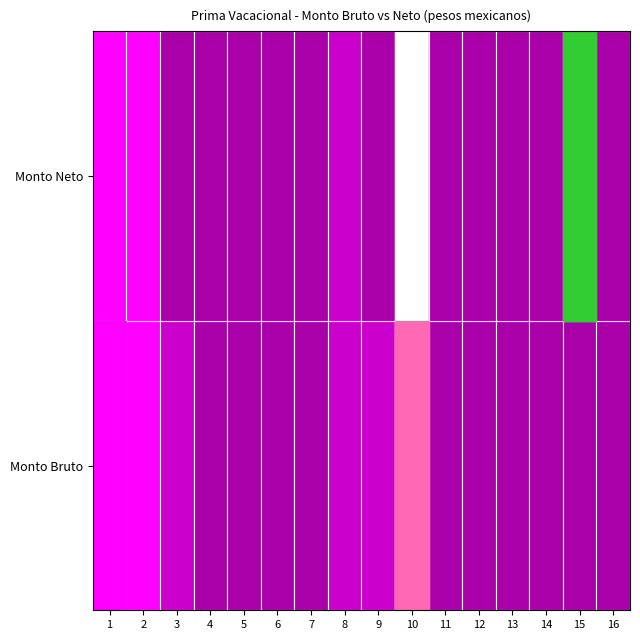

Reading left to right, list all the values displayed in this chart.

1: 7766.4	5029.7	2651.6	1890.1	1480.0	1605.9	1075.0	3095.3	2476.3	0.0	1090.7	1145.3	1090.7	1222.3	1196.6	935.0
2: 5628.4	3997.2	2221.9	1875.8	1476.9	1600.4	1075.0	2570.8	2084.0	0.0	1041.5	1090.3	1041.6	1153.2	4544.0	901.1